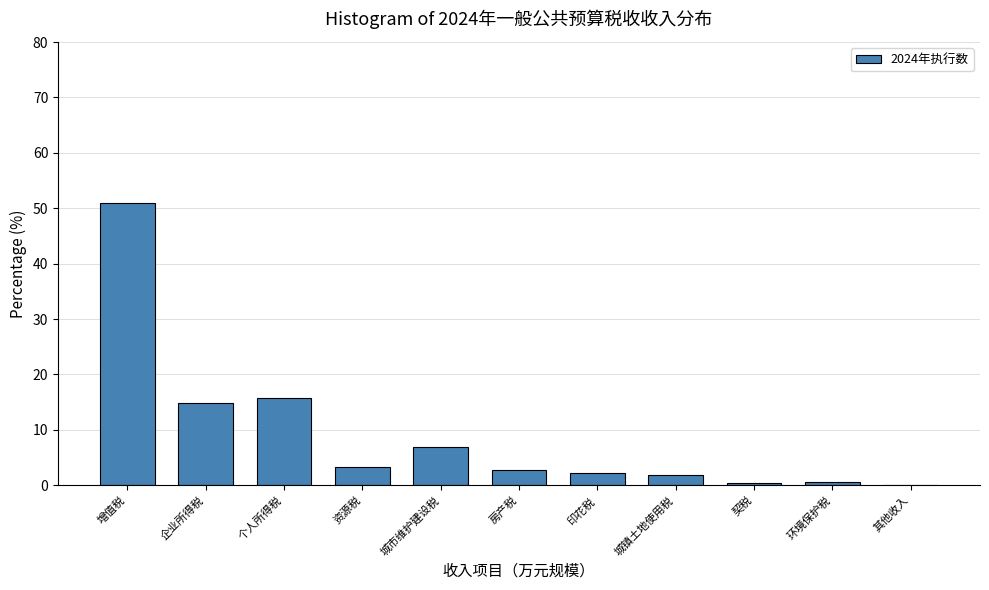

What is the greatest value displayed?

51.0